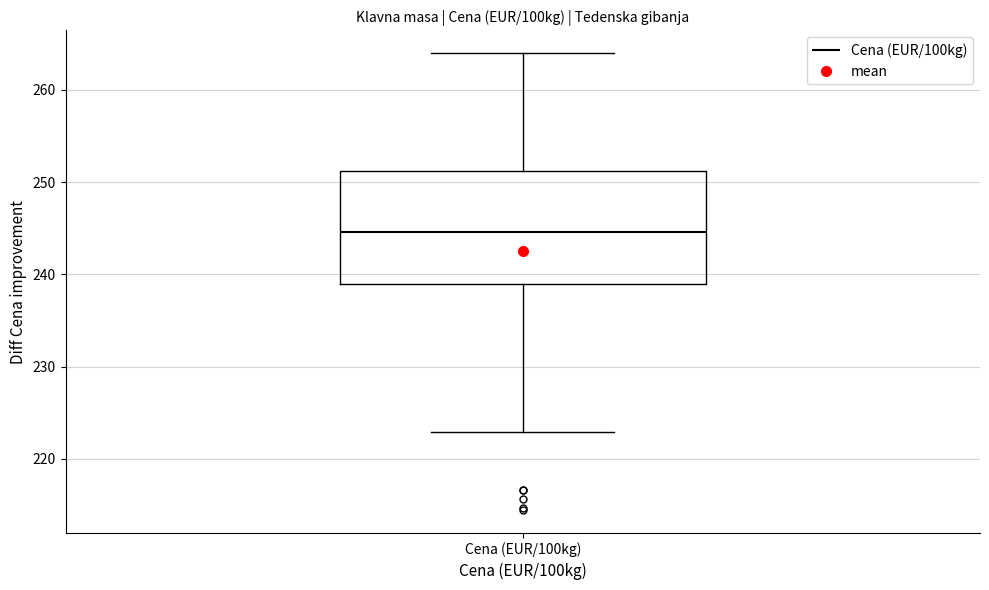

Where does the upper whisker of the box for Cena (EUR/100kg) end on the y-axis? The values are not printed on the chart, so give them approximately, as read against the axis.

264